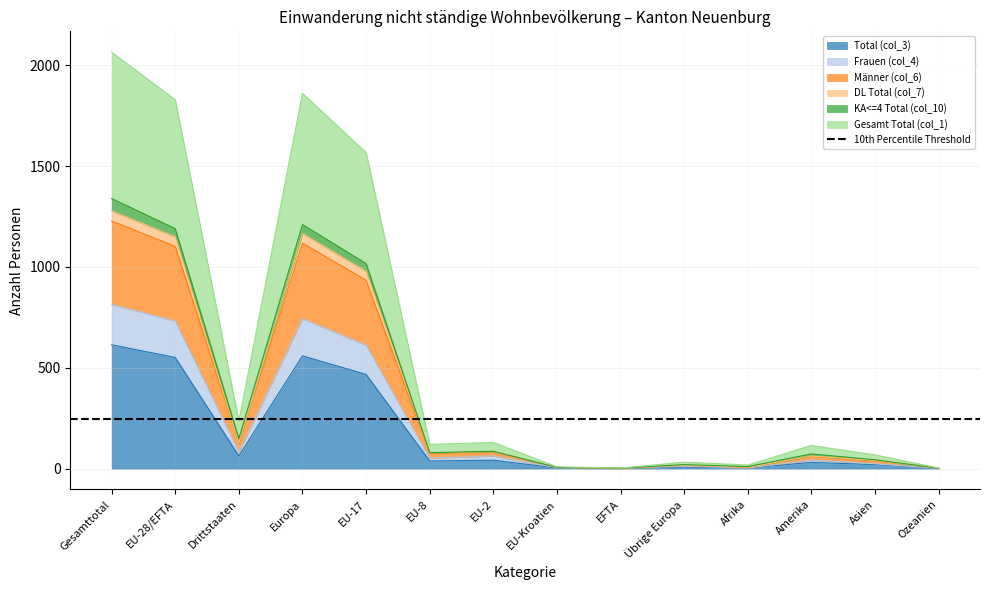

Which series changed the most between EU-8 and Amerika?

Männer (col_6)